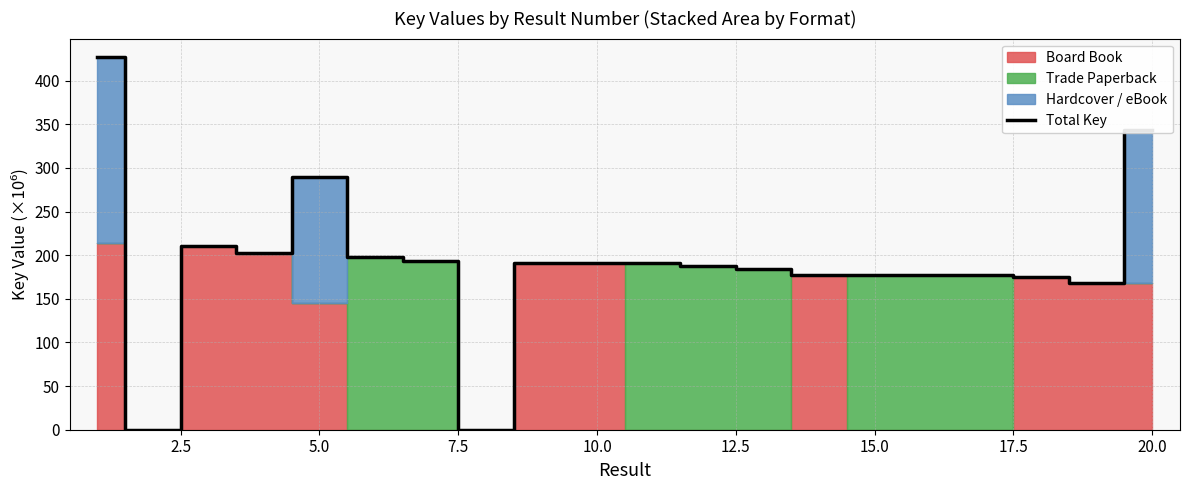

What is the maximum value for Total Key?

427.0